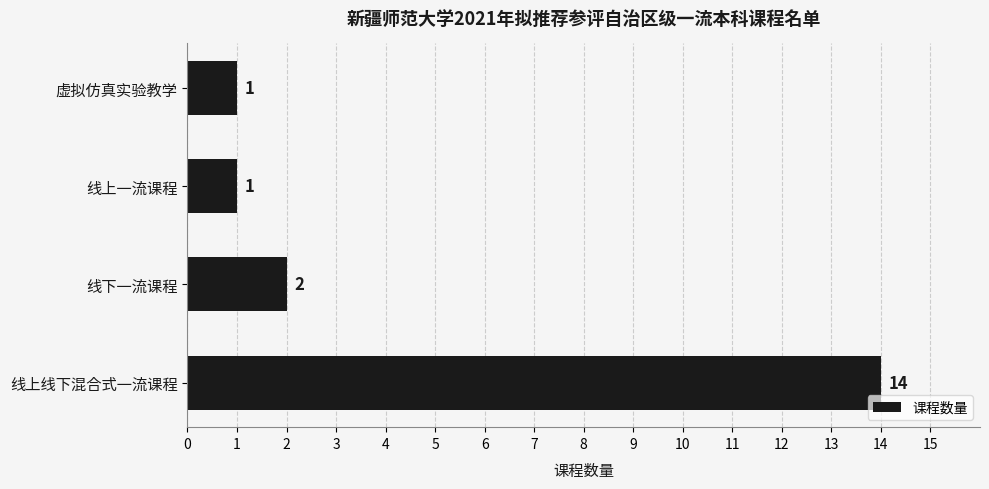

Where is the data nearest to the value 7?

线下一流课程